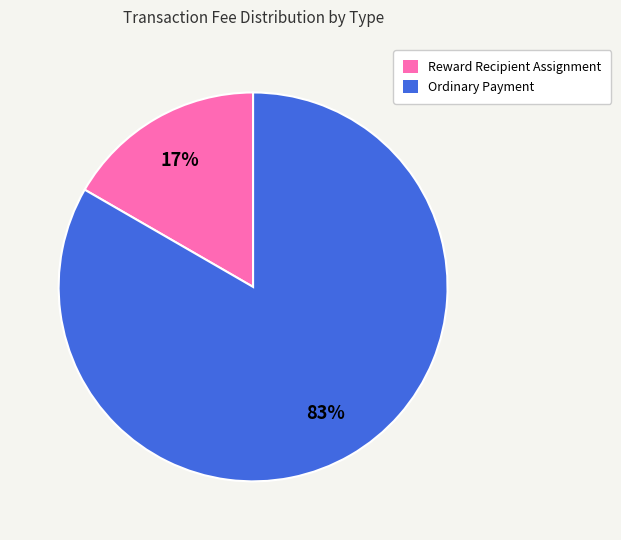

The Reward Recipient Assignment slice represents 17% of the pie. True or false?

True